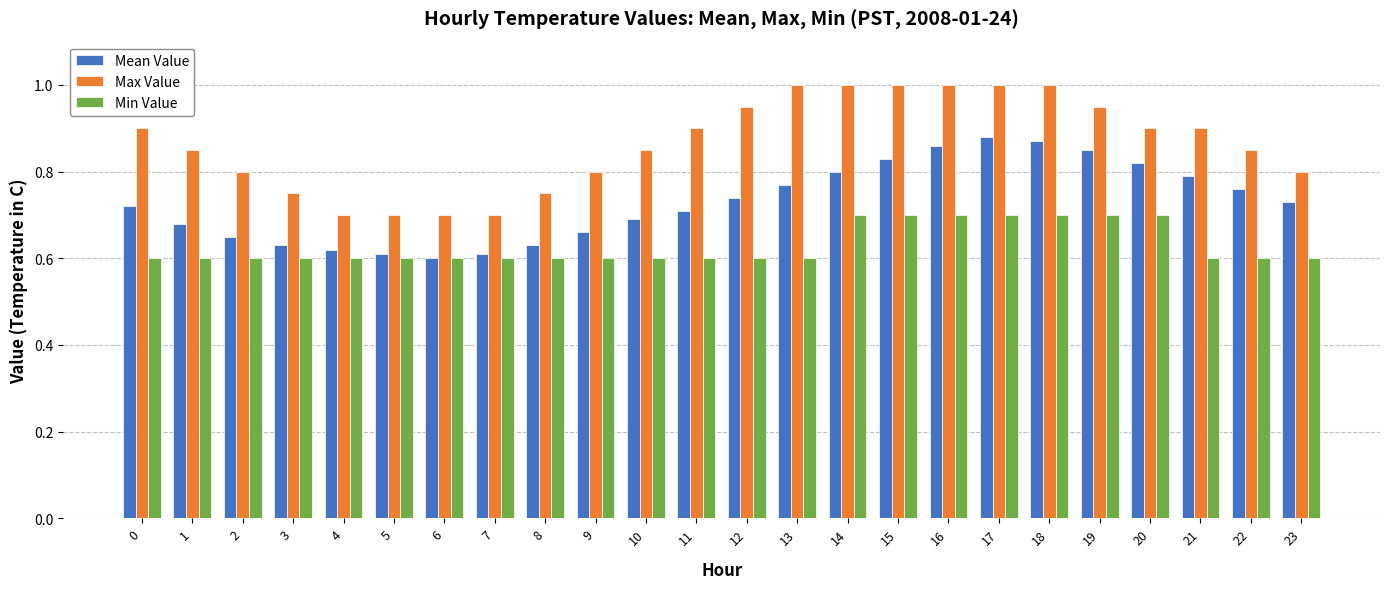

List the series in order of their peak value, lowest first.

Min Value, Mean Value, Max Value